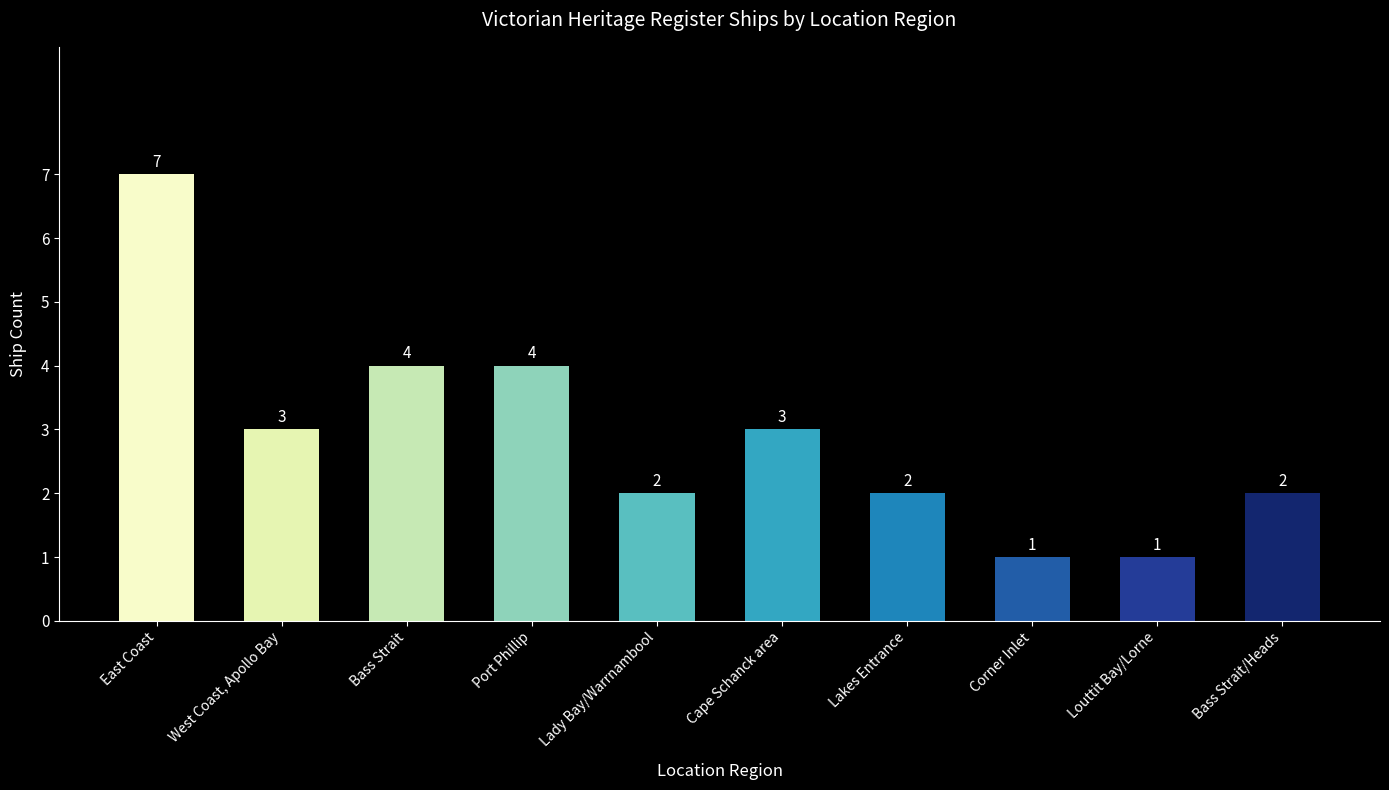

What is the maximum value shown in the chart?

7